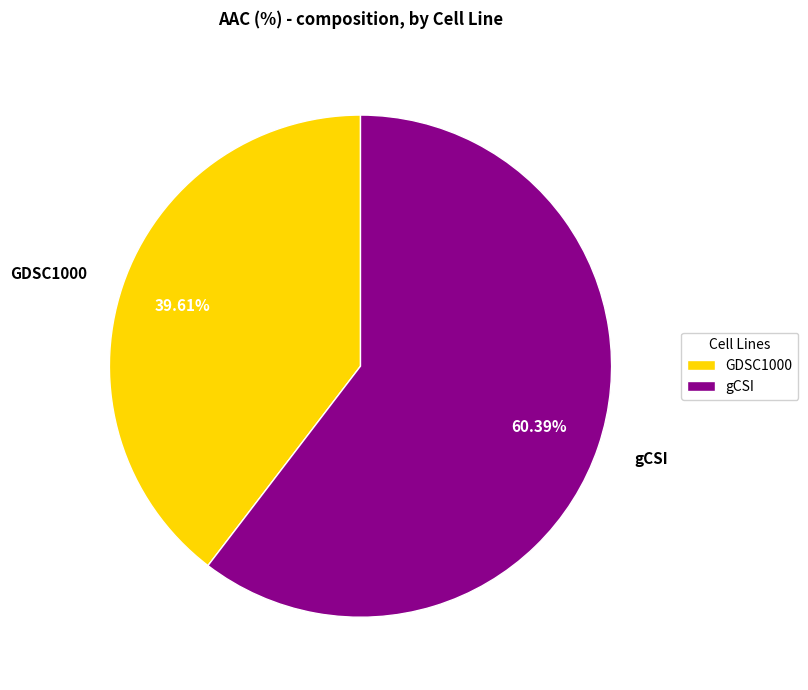

To the nearest percent, what is the difference between the gCSI and GDSC1000 slice percentages?

21%